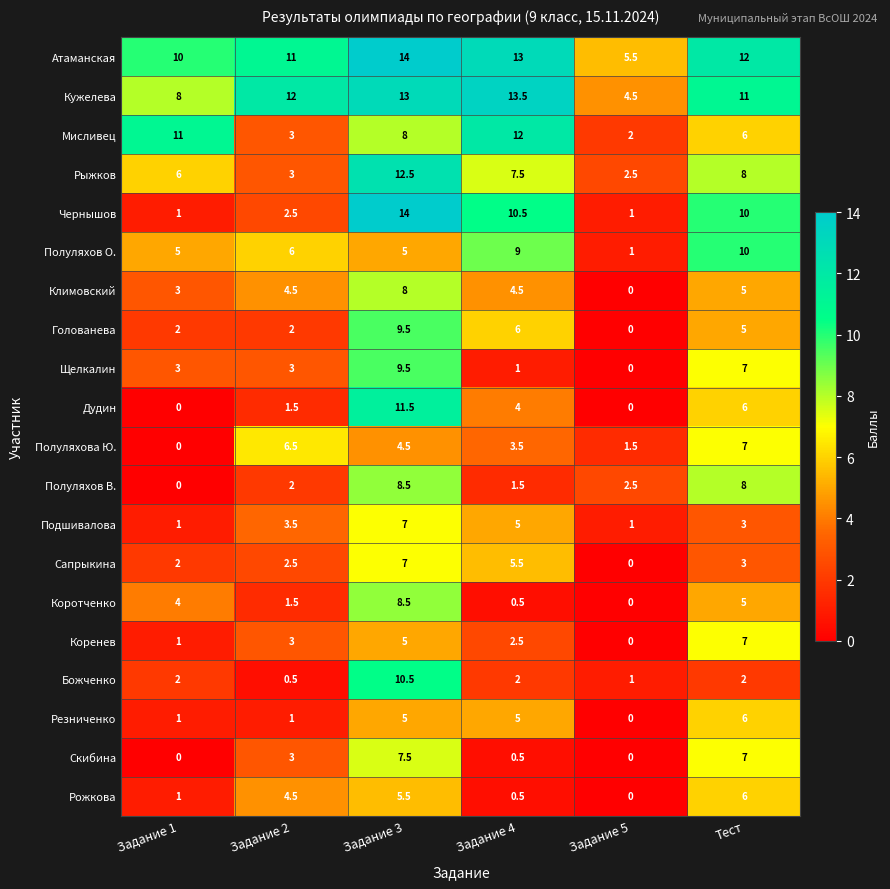

Is the value of Подшивалова at Задание 4 greater than the value of Дудин at Задание 5?

Yes